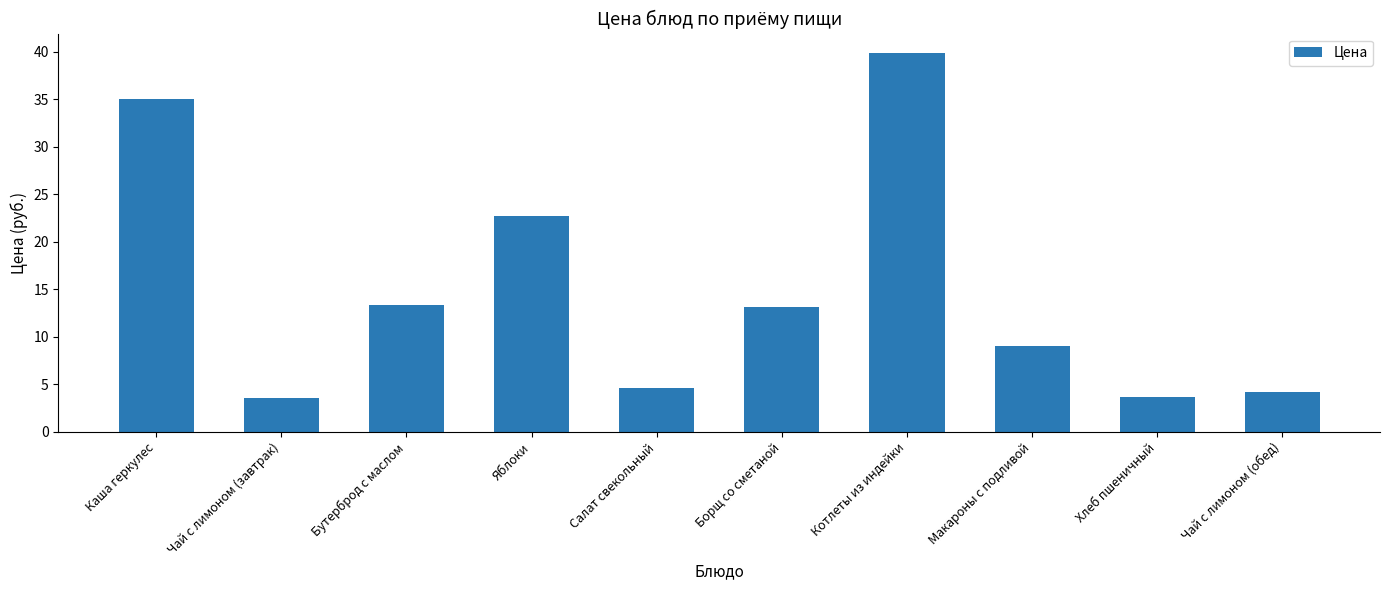

How many categories are shown in the chart?

10